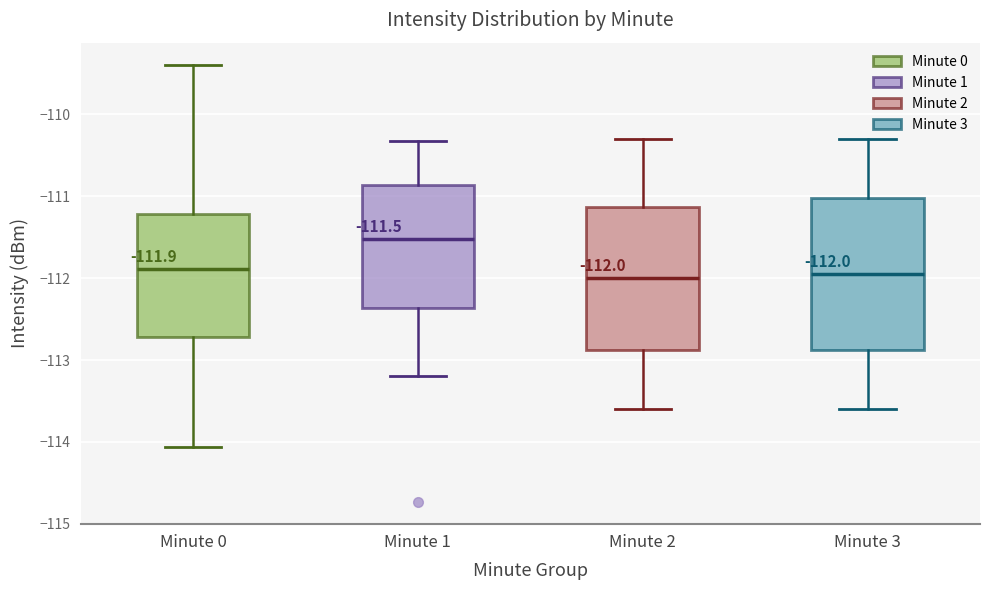

Which box has the highest median line?

Minute 1